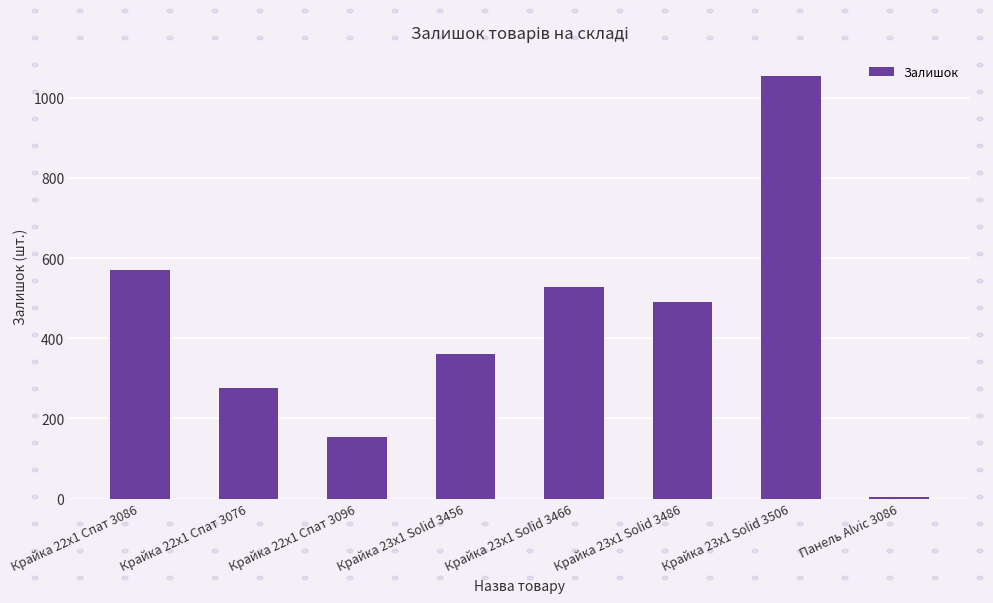

How many bars are there in total?

8